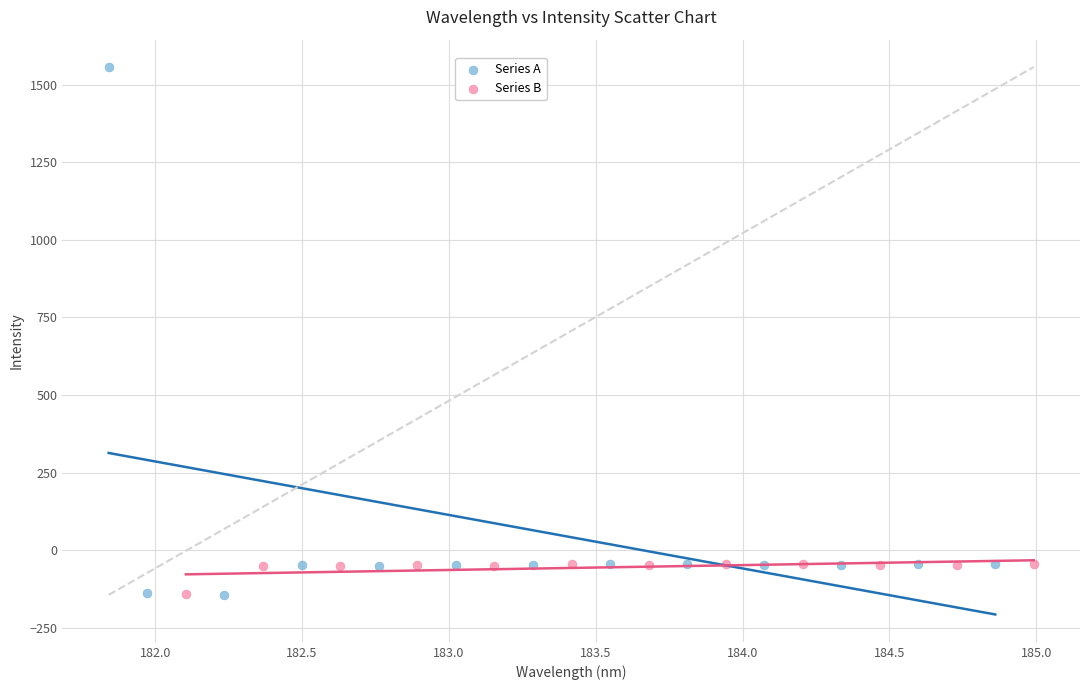

Which series contains the highest Y value?

Series A